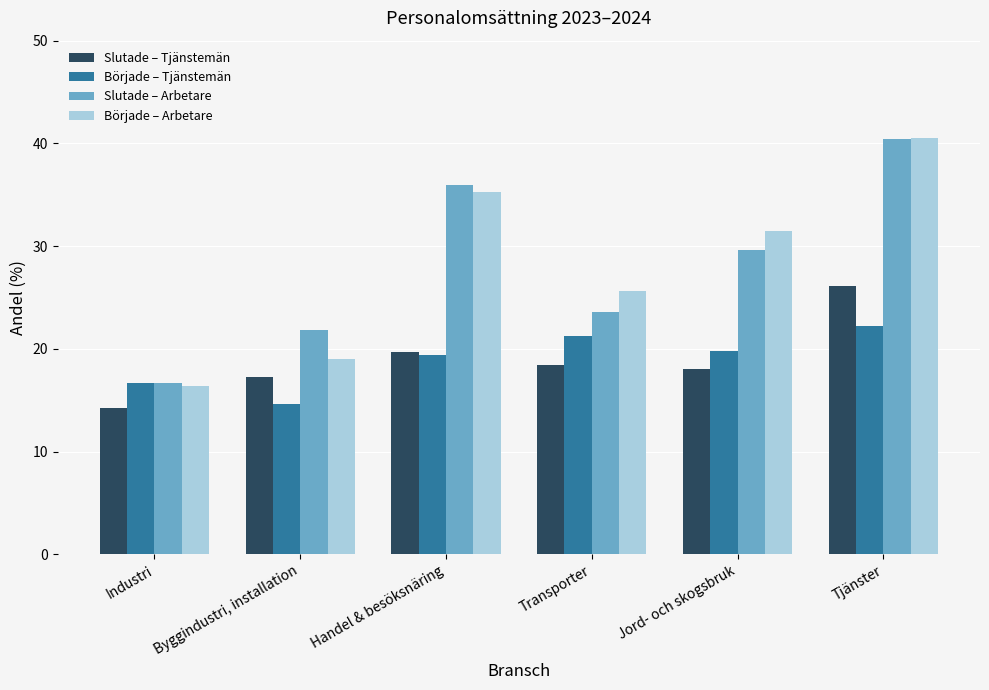

At which category does the chart reach its peak across all series?

Tjänster